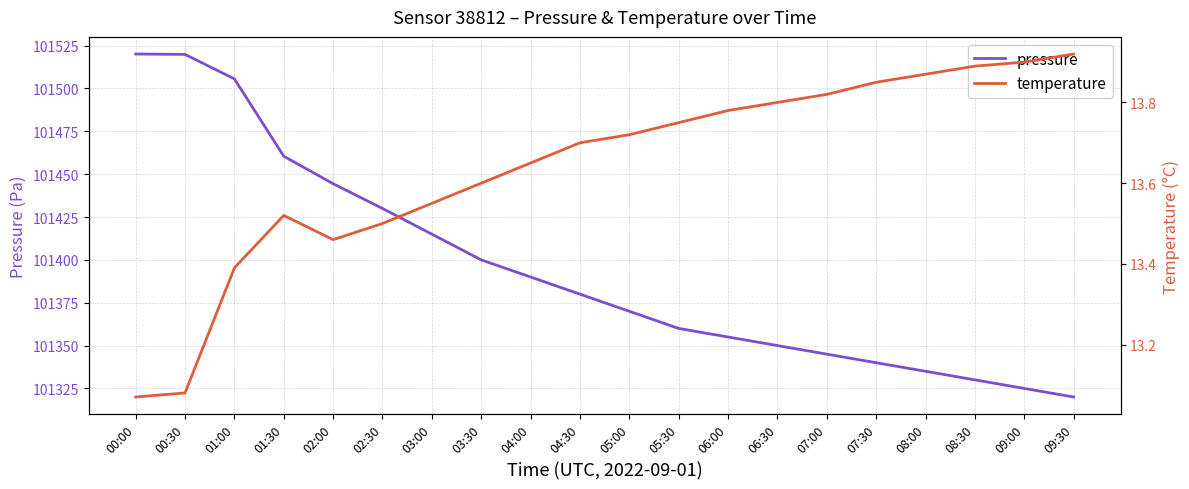

What is the difference between the pressure values at 02:30 and 05:00?

60.0